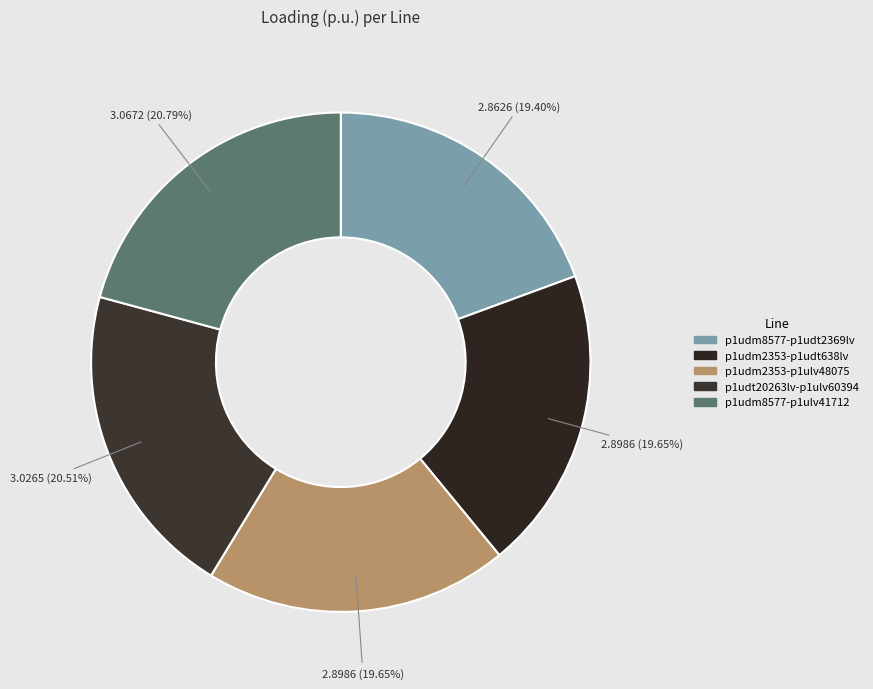

Is there any slice that represents more than half of the pie?

No